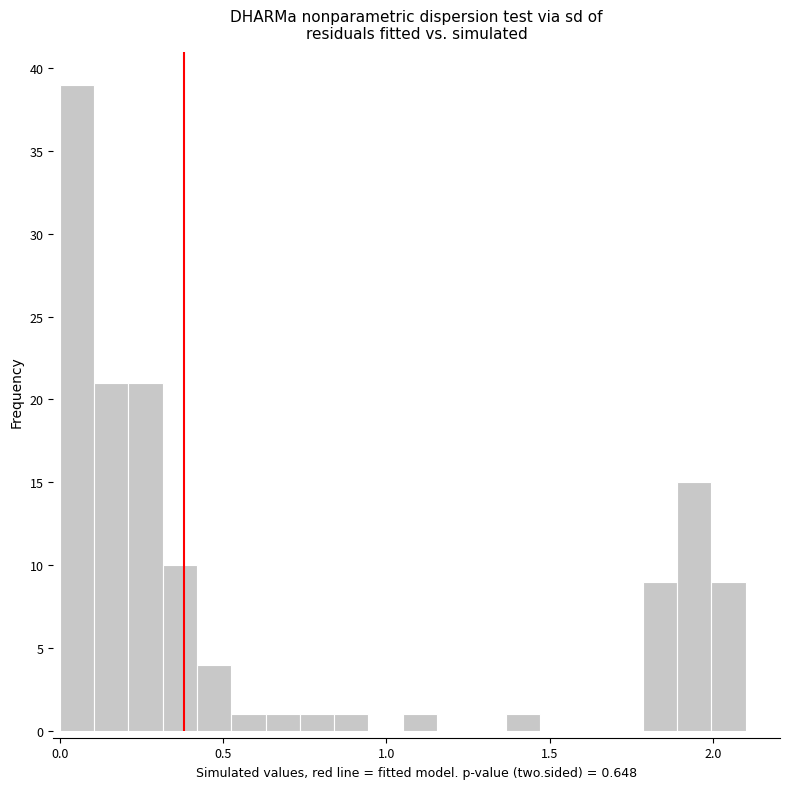

Around what value on the x-axis is the tallest bar? Give the approximate position of its centre, as read against the axis.

0.05